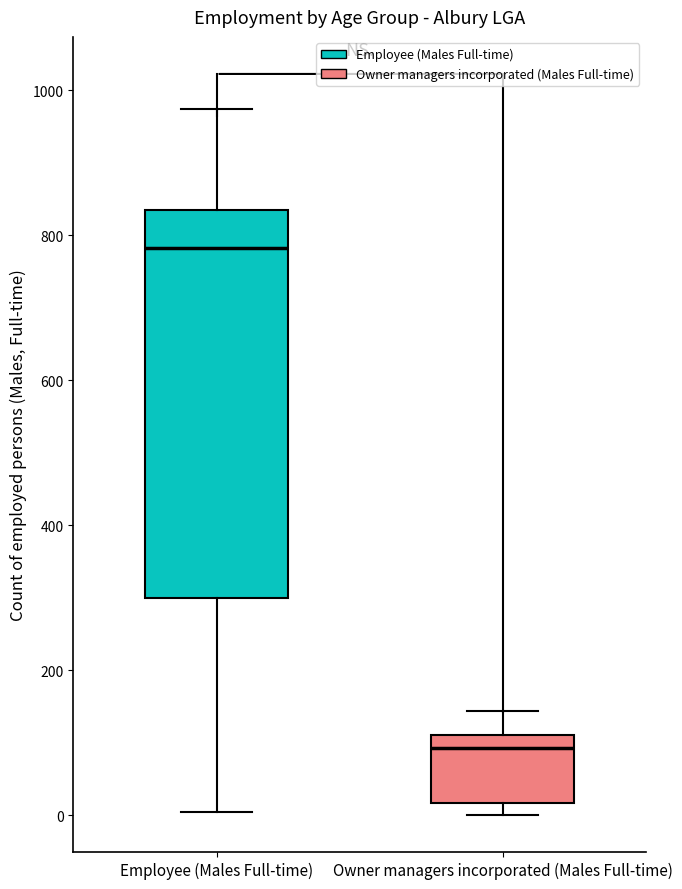

Reading left to right, read every box against the y-axis: the position of its median line, the range the box covers, and the ends of its whiskers. The values are not printed on the chart, so give them approximately, as read against the axis.

Employee (Males Full-time): median 780, box 300 to 840, whiskers 0 to 980
Owner managers incorporated (Males Full-time): median 100, box 20 to 120, whiskers 0 to 140